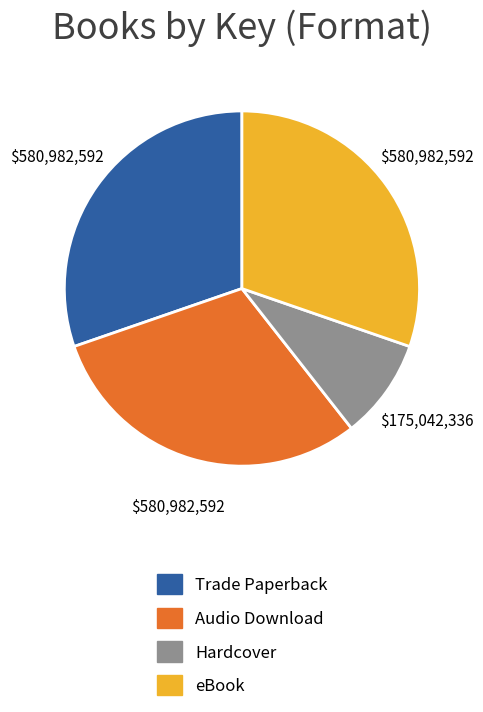

Does any single category account for the majority?

No